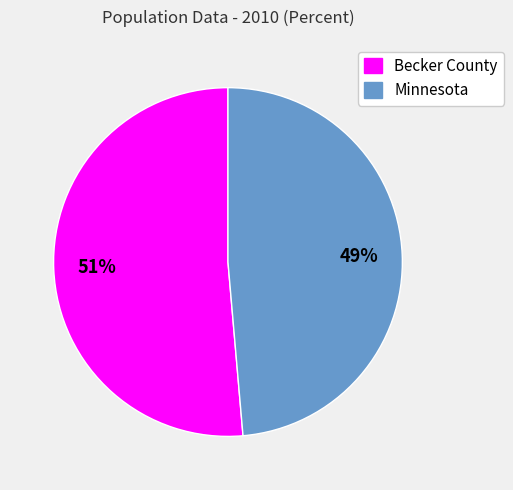

Rank the categories by value from highest to lowest.

Becker County, Minnesota